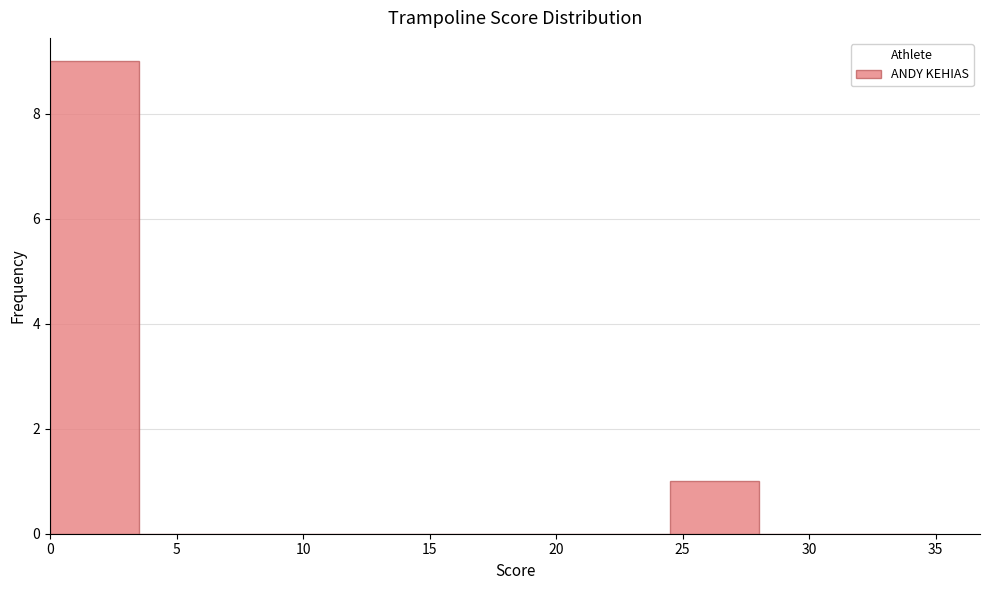

Which range on the x-axis has the tallest bar?

0.0 to 3.5